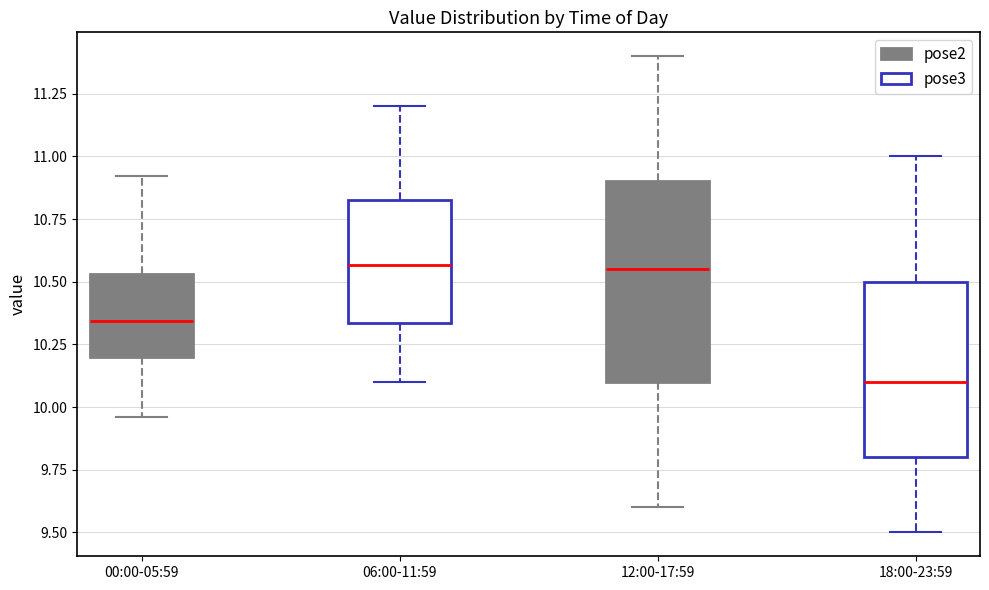

Reading left to right, transcribe this box plot: for each box, give where its median line is, the range the box spans, and where its two whiskers end, as read against the y-axis. The values are not printed on the chart, so give them approximately, as read against the axis.

00:00-05:59: median 10.35, box 10.20 to 10.55, whiskers 9.95 to 10.90
06:00-11:59: median 10.55, box 10.35 to 10.85, whiskers 10.10 to 11.20
12:00-17:59: median 10.55, box 10.10 to 10.90, whiskers 9.60 to 11.40
18:00-23:59: median 10.10, box 9.80 to 10.50, whiskers 9.50 to 11.00